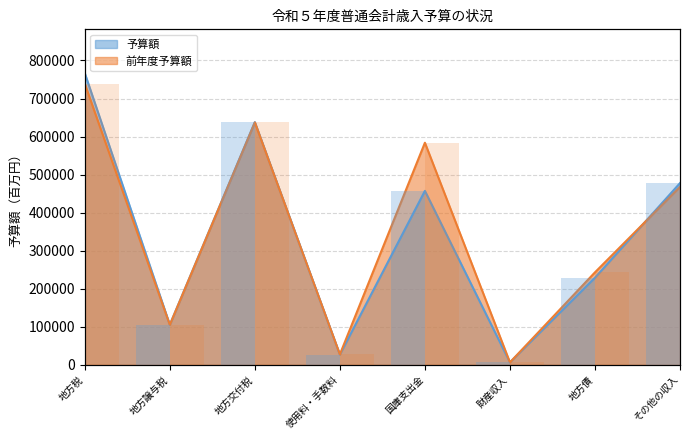

Rank the series by their maximum value, from lowest to highest.

前年度予算額, 予算額